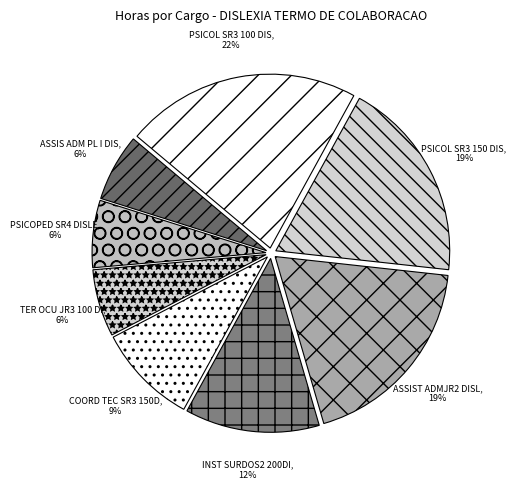

Count the number of slices in the pie.

8